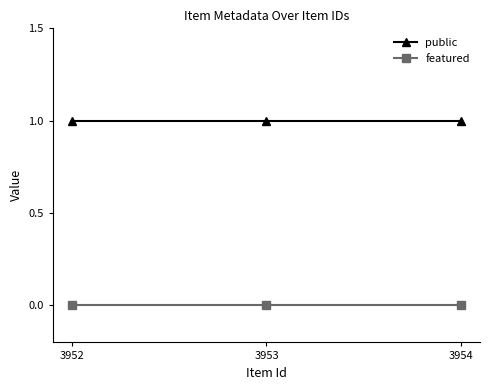

Rank the series by their average value, from lowest to highest.

featured, public